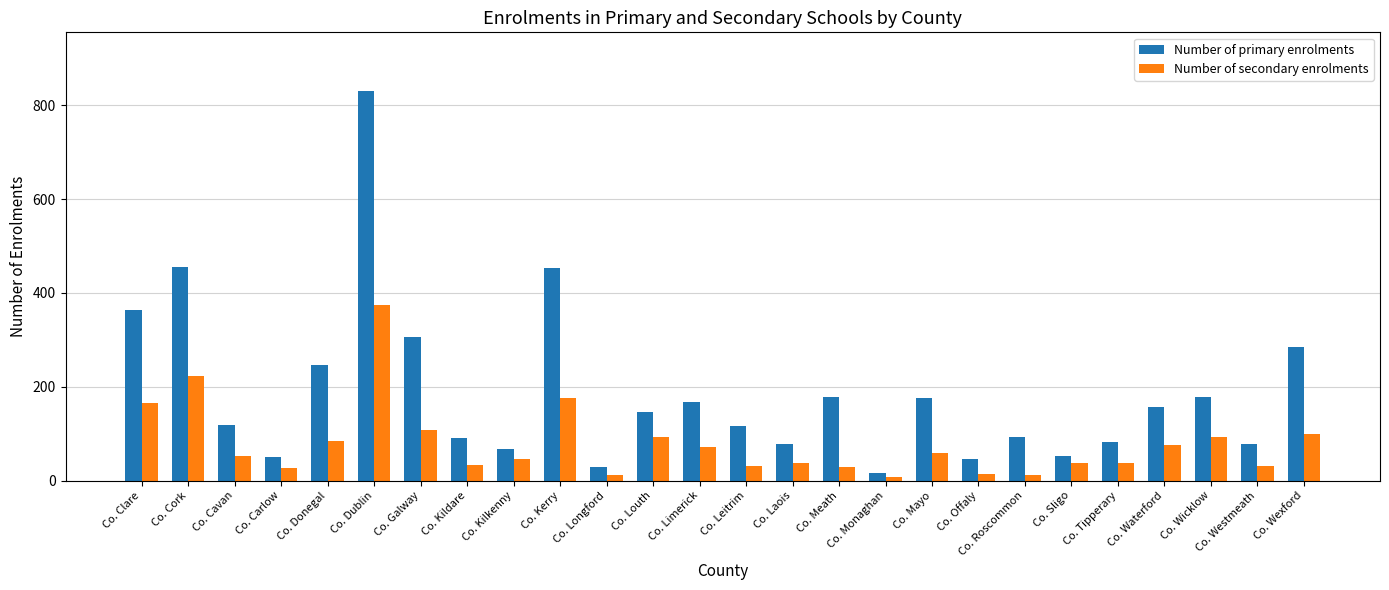

At which category does the chart reach its peak across all series?

Co. Dublin